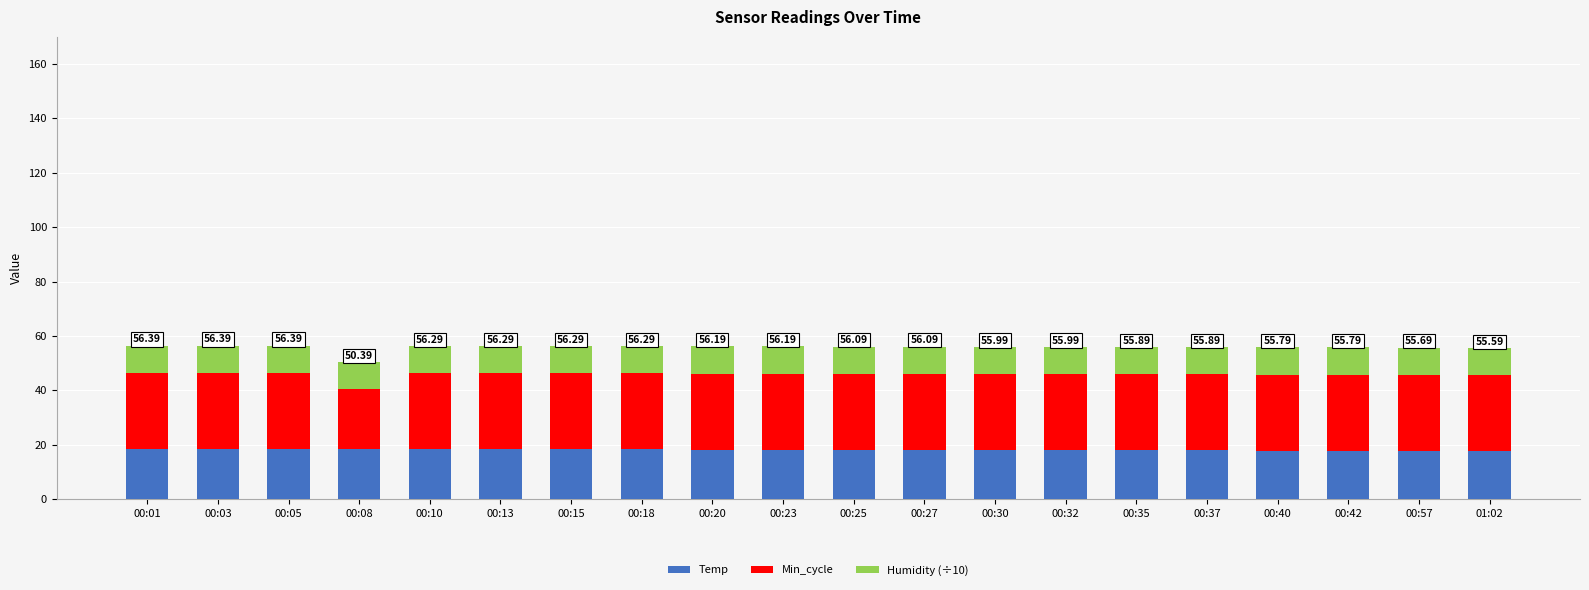

What is the sum of the Temp values at 00:35 and 00:25?

36.0